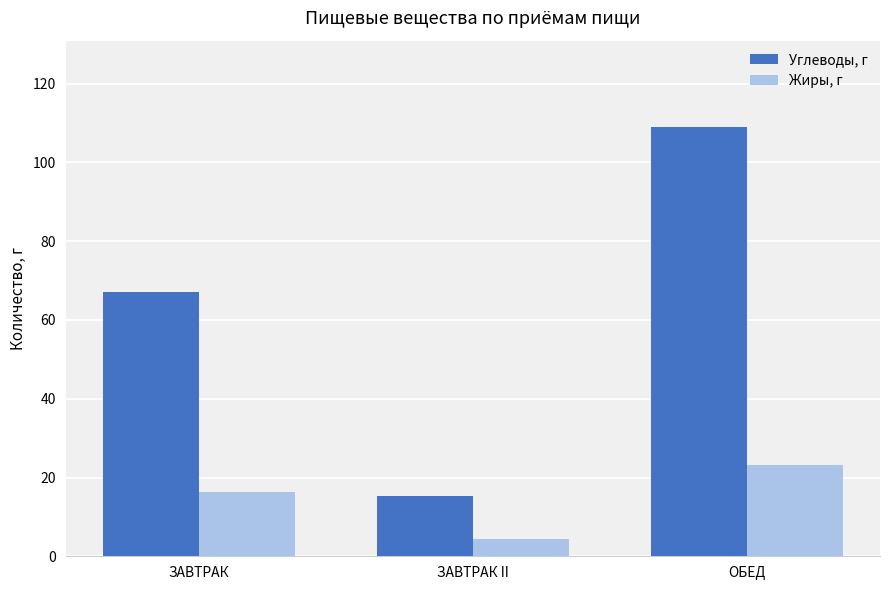

Read the Жиры, г value at ЗАВТРАК II.

4.4